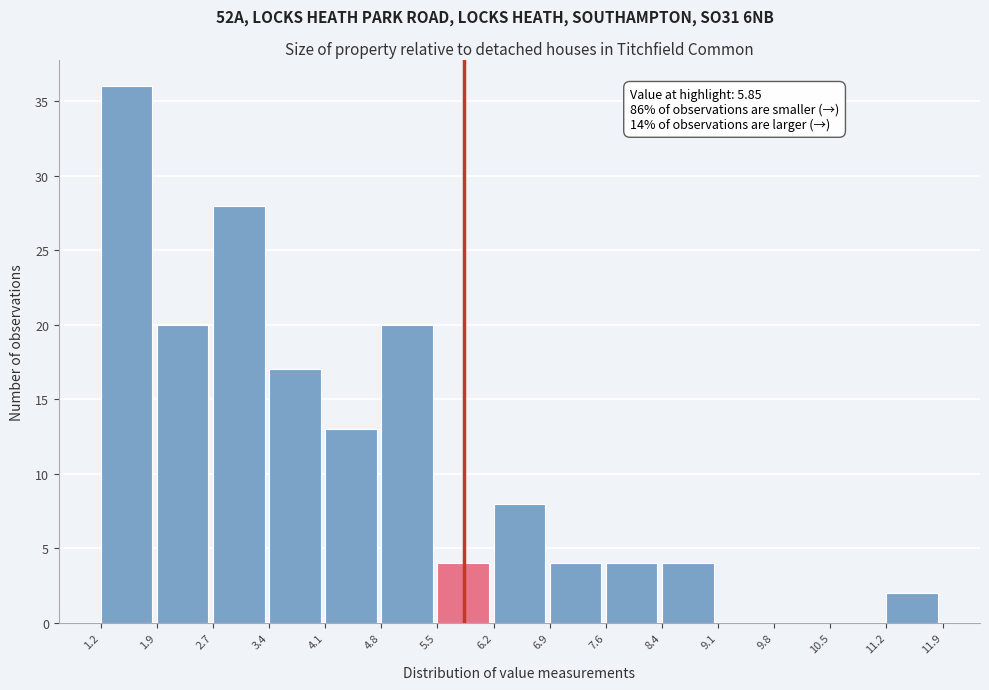

Which range on the x-axis has the tallest bar?

1.2 to 1.9